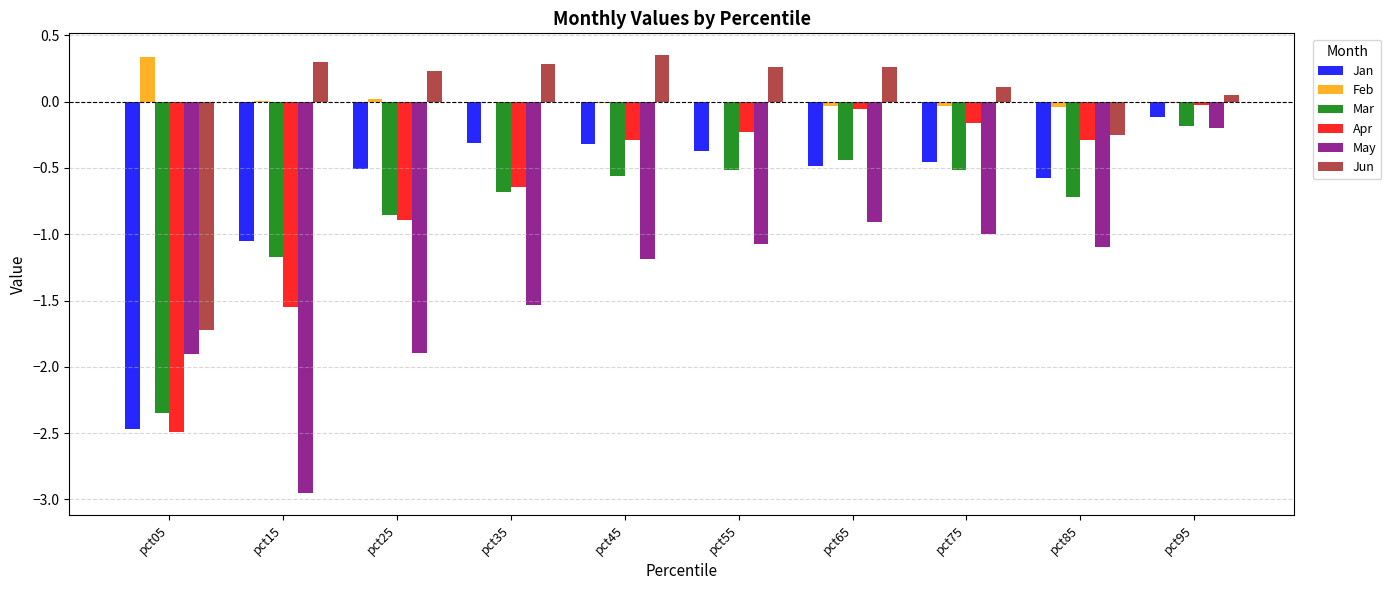

Which series has the largest total across all categories?

Feb